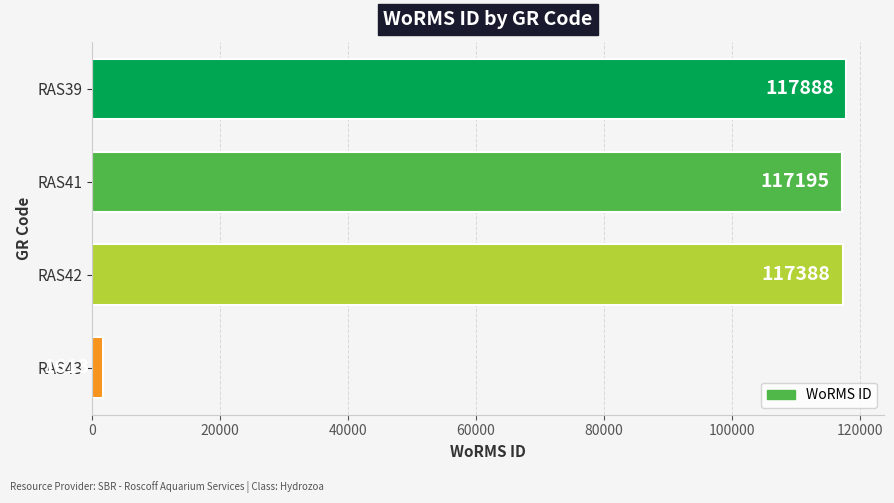

What is the greatest value displayed?

117888